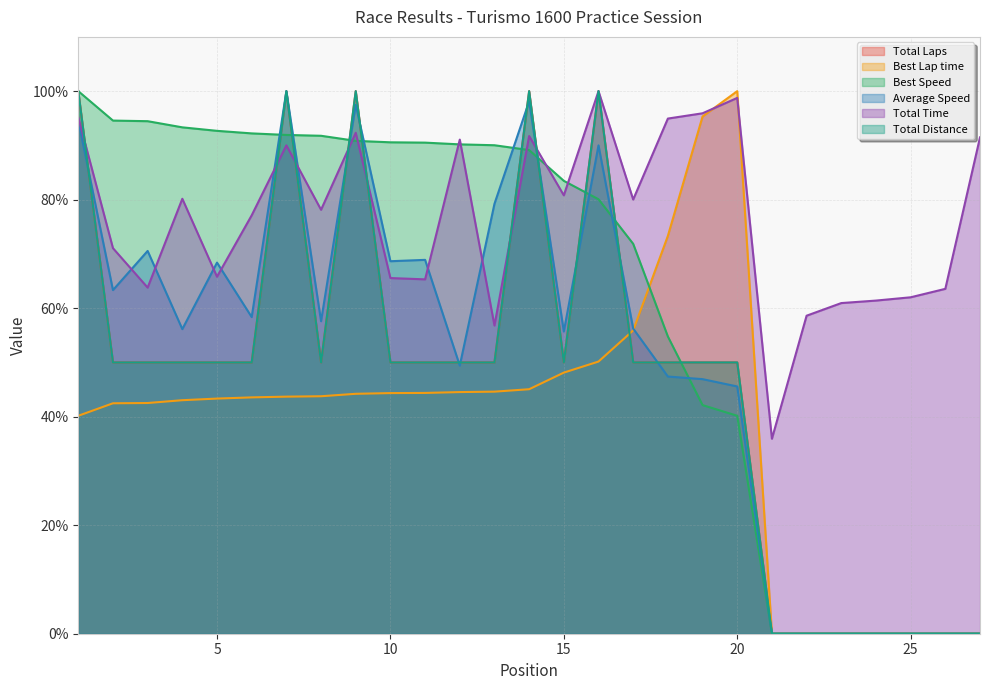

What is the spread (max minus min) of values at 18?

47.5